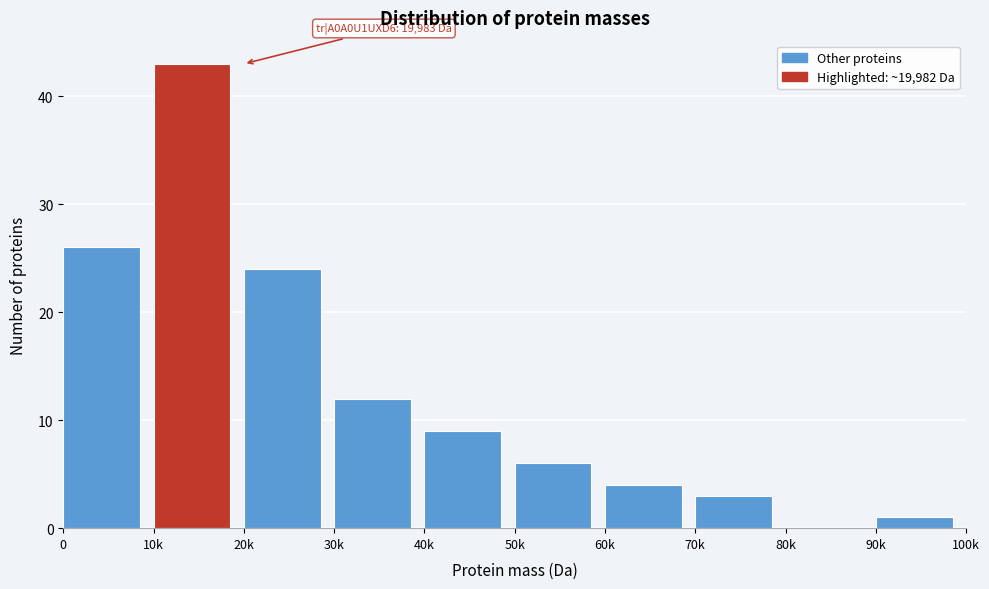

Reading left to right, transcribe all the data shown in this chart.

0=26	10k=43	20k=24	30k=12	40k=9	50k=6	60k=4	70k=3	80k=0	90k=1